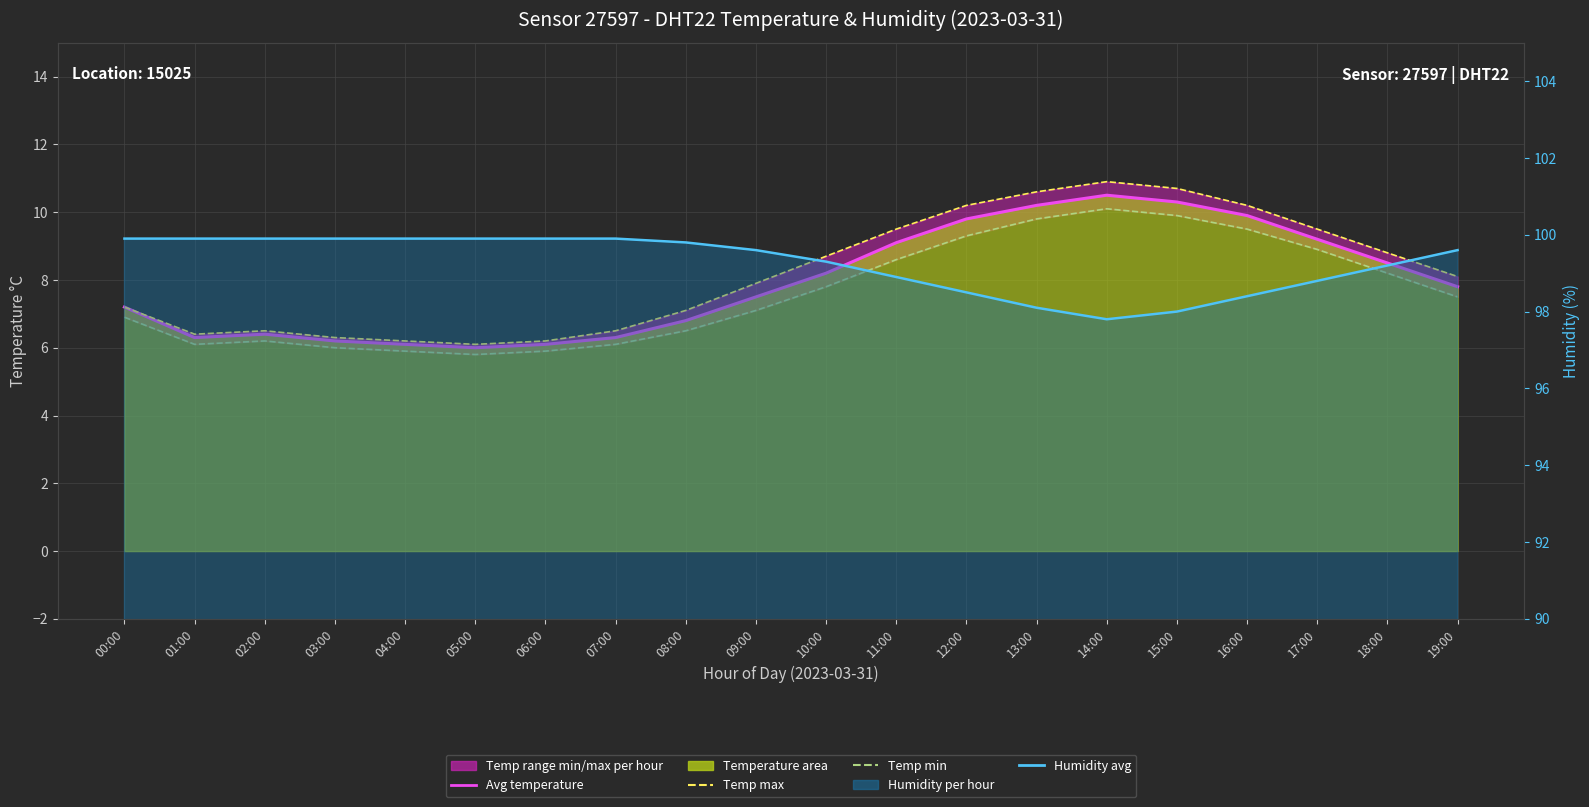

At how many categories does at least one series exceed 15?

20